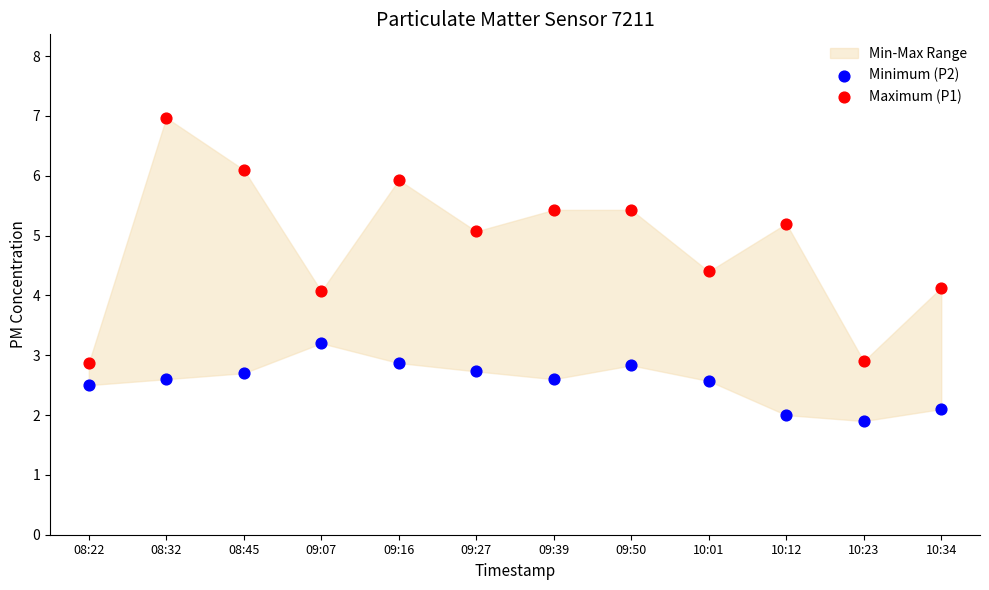

Which series contains the highest Y value?

Maximum (P1)